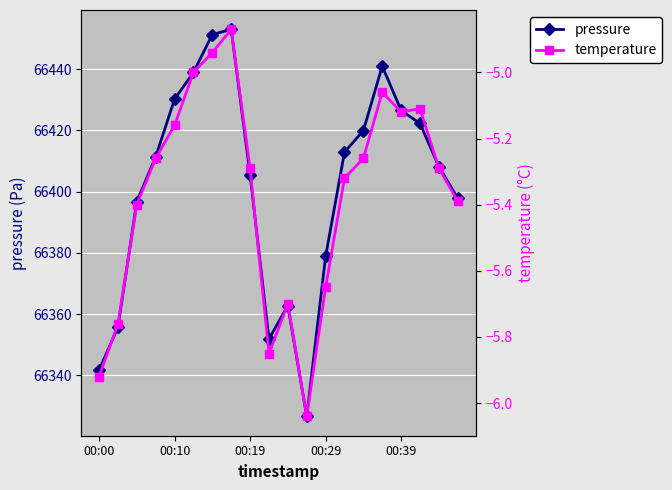

How many lines are shown in the chart?

2